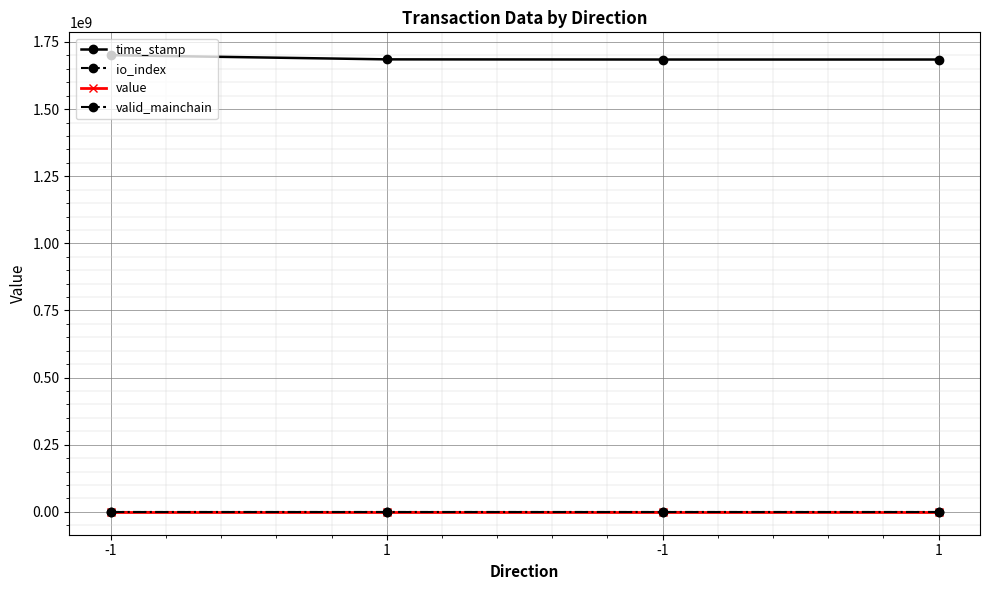

What are all the series names shown in the legend?

time_stamp, io_index, value, valid_mainchain